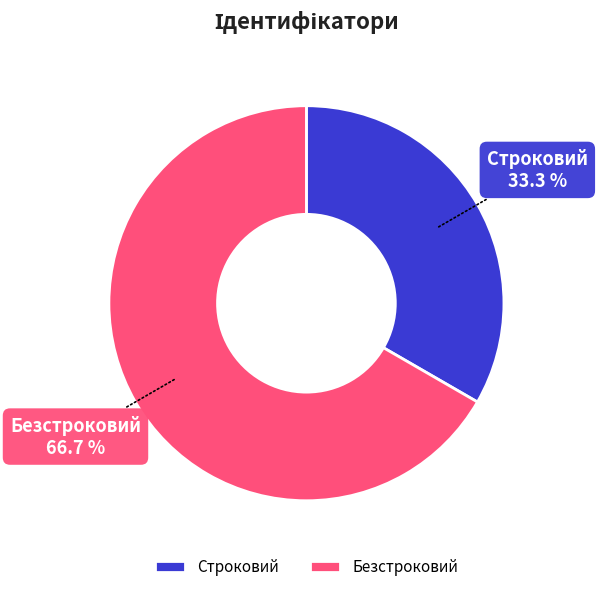

What is the largest slice in the pie chart?

Безстроковий